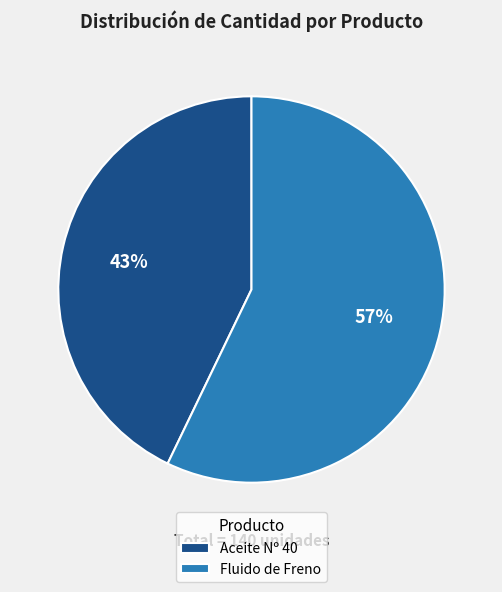

How many slices are in this pie chart?

2